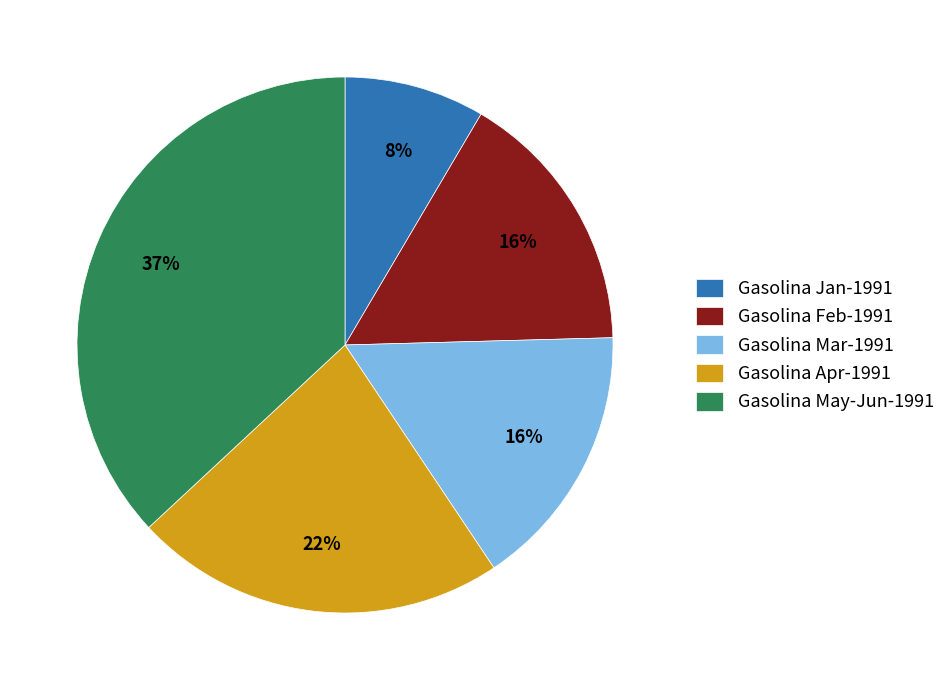

Does any single category account for the majority?

No